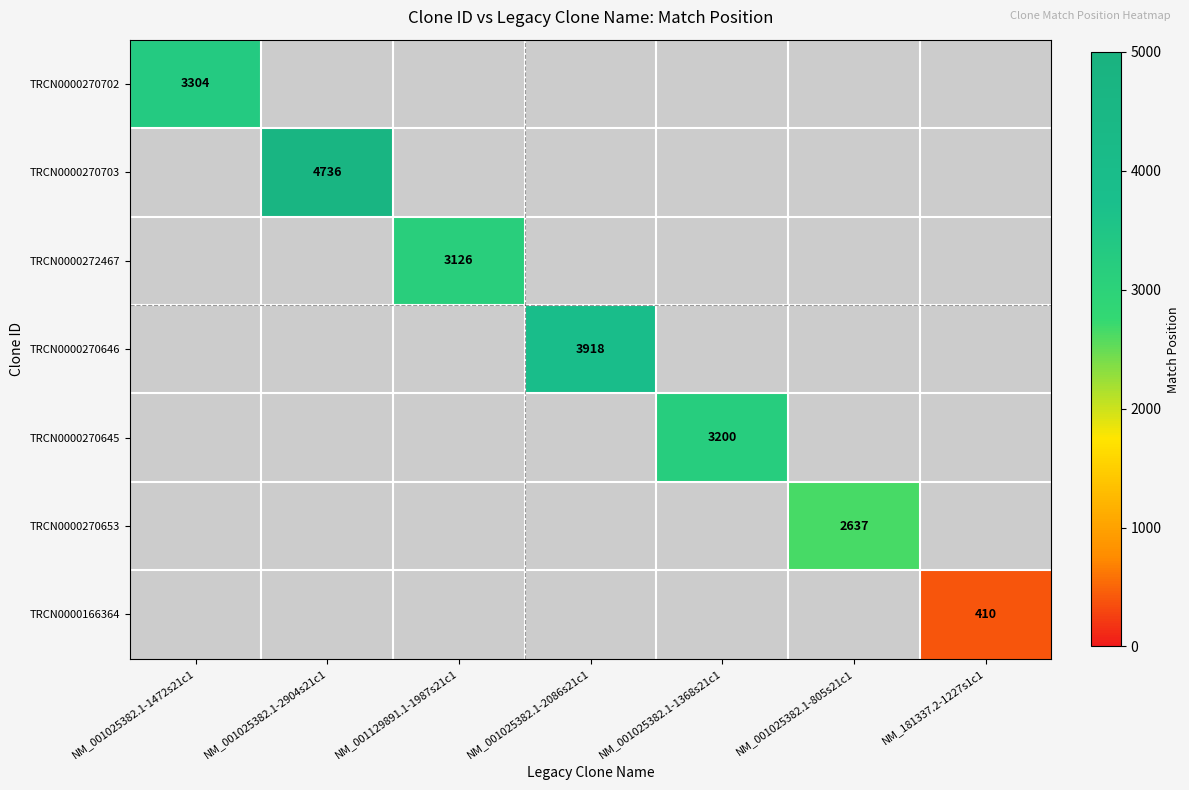

Is it true that TRCN0000272467 equals 5345 at NM_001129891.1-1987s21c1?

False